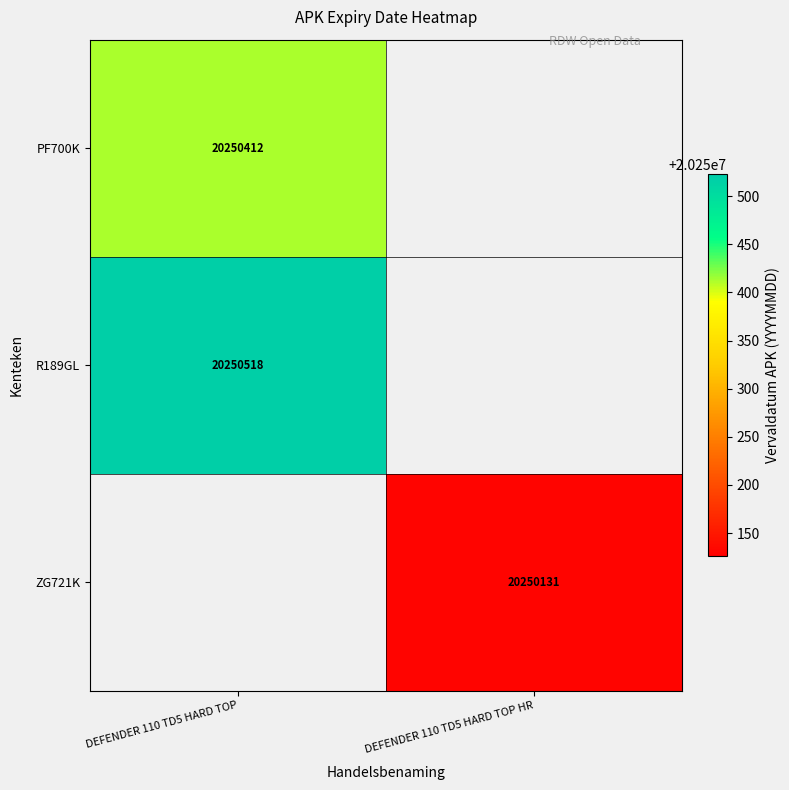

What is the smallest value displayed?

20250131.0